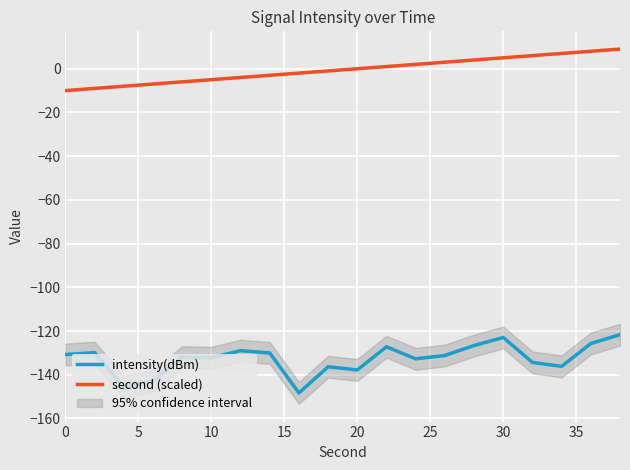

What is the difference between the maximum and minimum values in the intensity(dBm) series?

26.7